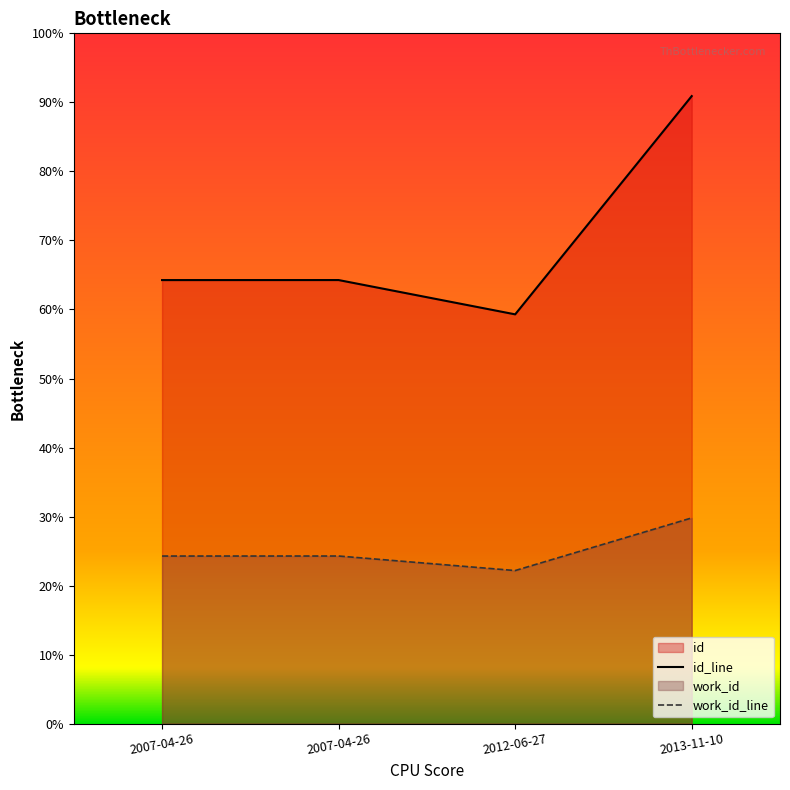

True or false: id and work_id cross at least once.

False